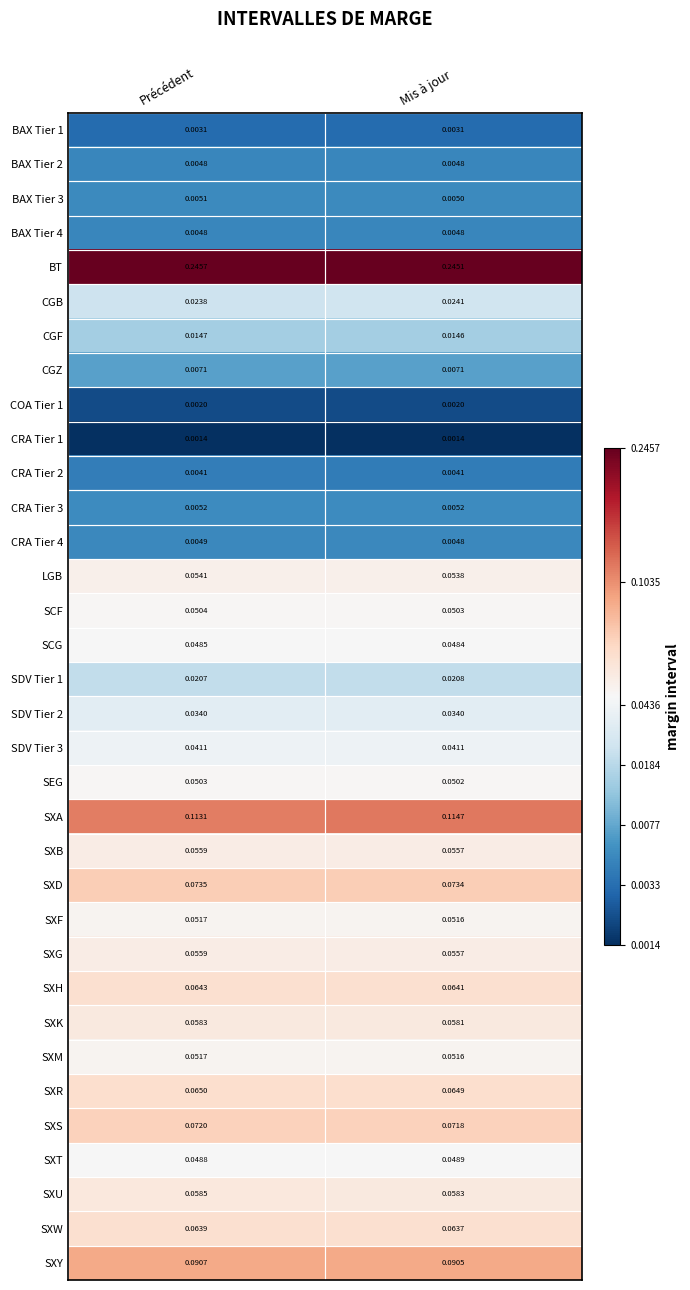

List the labels in order of SXH value, smallest first.

Mis à jour, Précédent